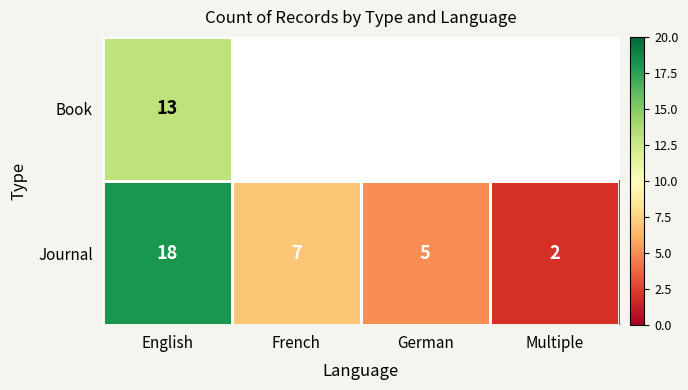

What is the difference between the maximum and minimum values in the Journal series?

16